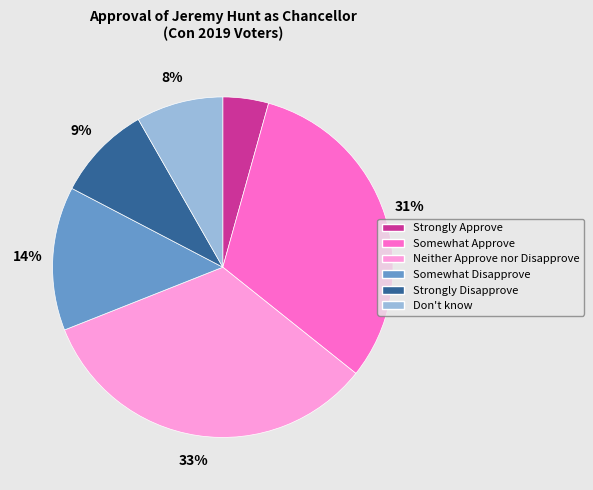

How many segments does this pie chart have?

6